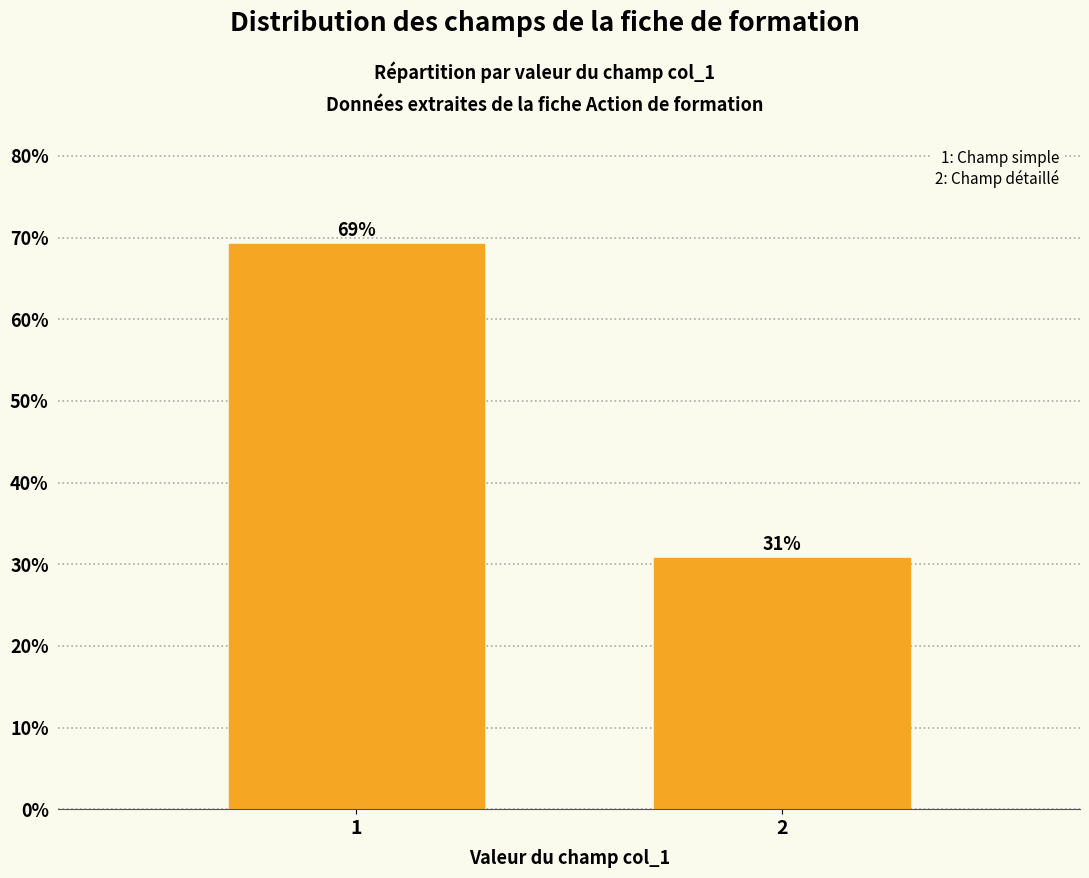

What is the ratio of the value at 2 to the value at 1?

0.4